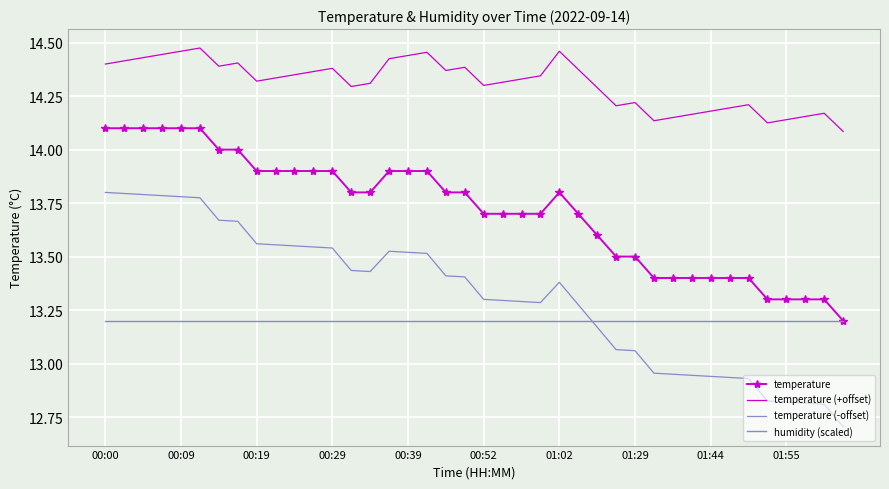

What is the maximum value for temperature (+offset)?

14.5